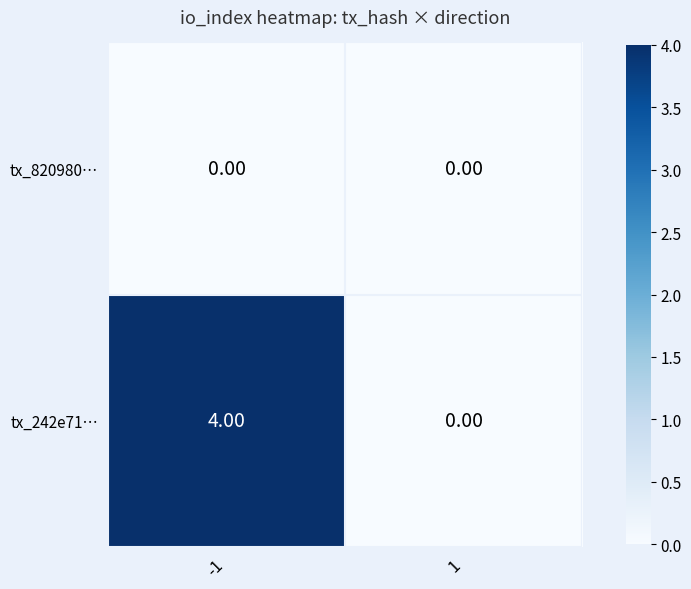

Count the number of data series in this chart.

2